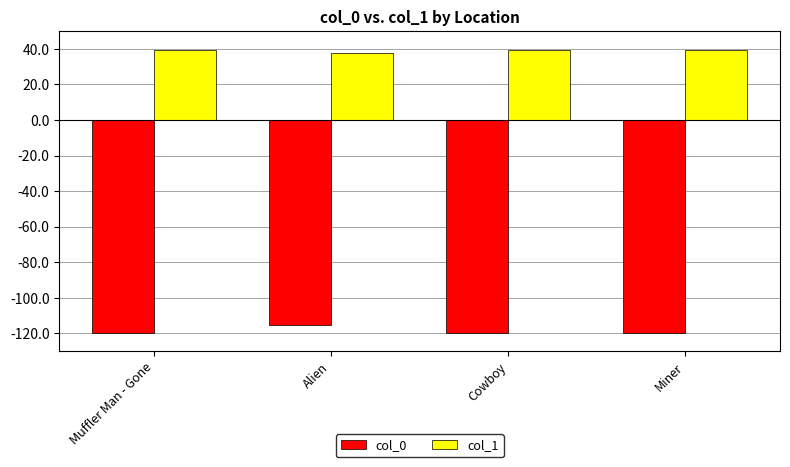

Does the chart contain any negative values?

Yes